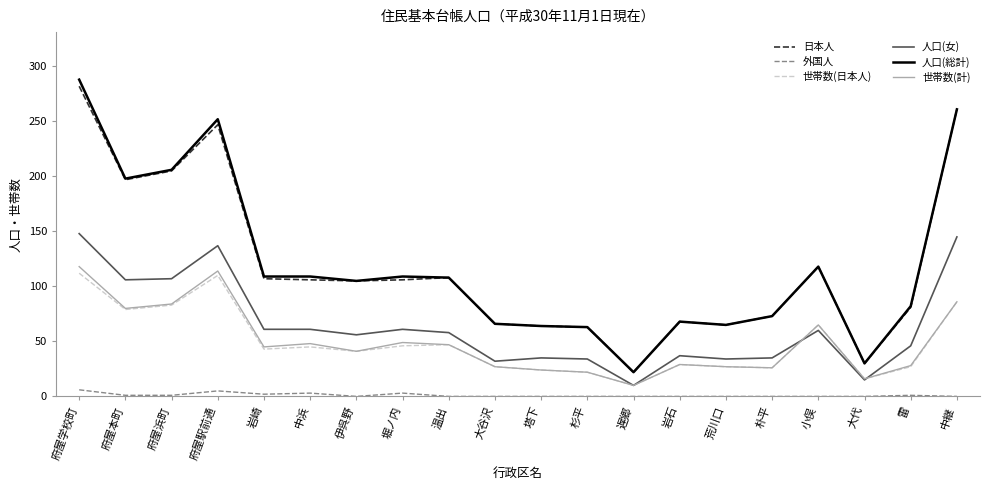

Does the chart have visible grid lines?

No